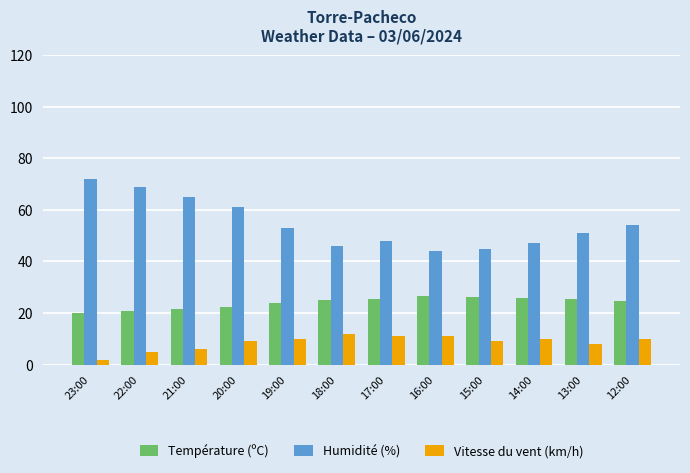

What is the maximum value for Humidité (%)?

72.0